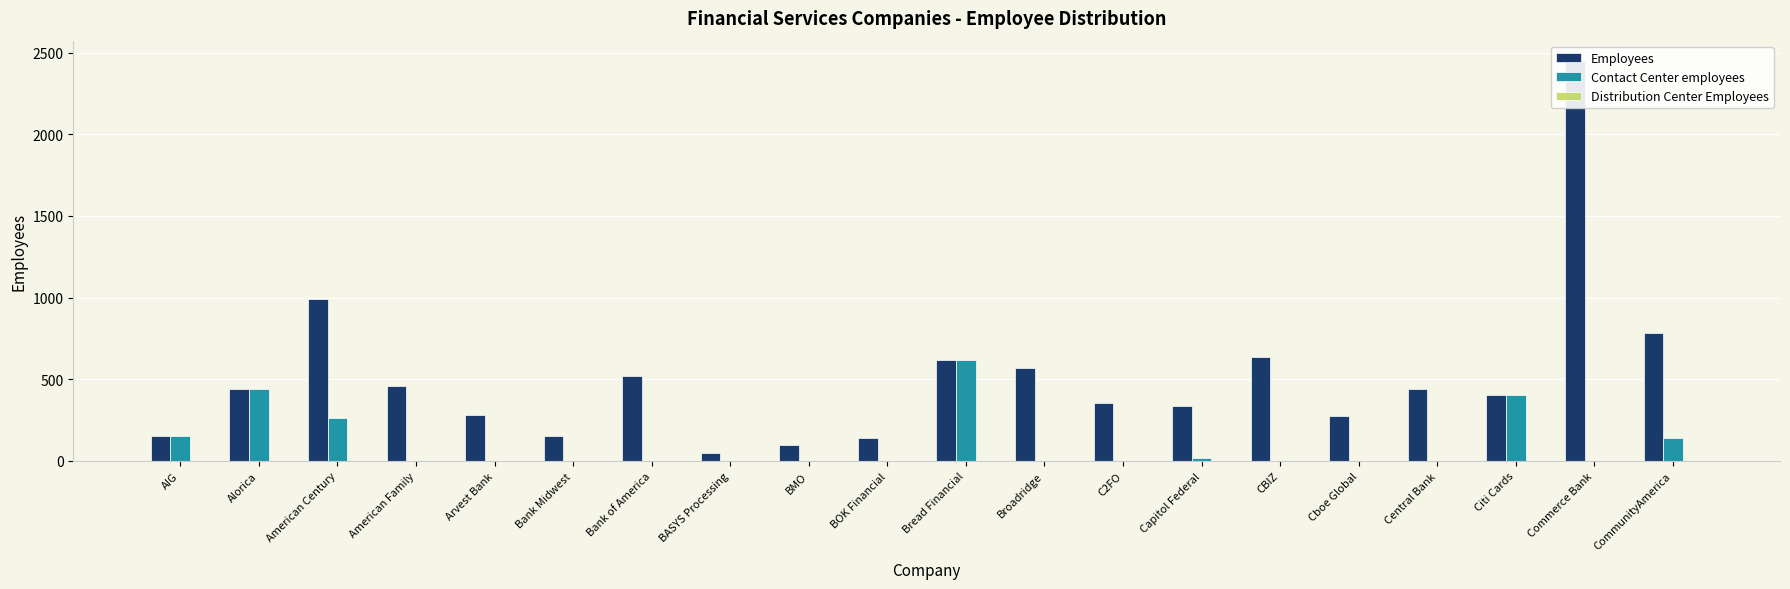

What is the value of the Employees bar at the 2nd from the left?

438